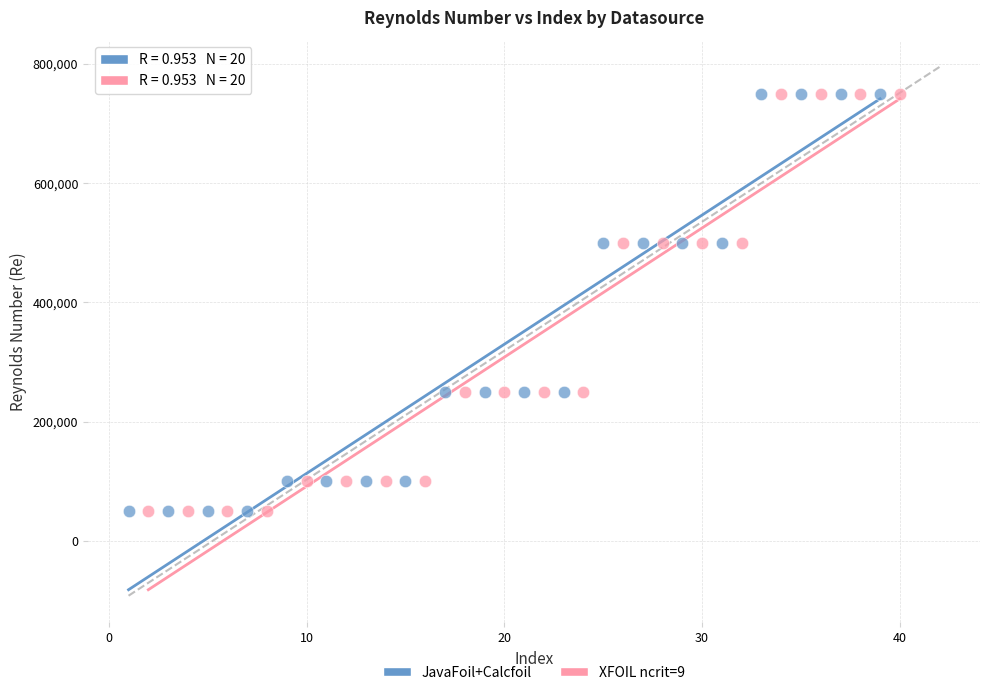

What are all the series names shown in the legend?

JavaFoil+Calcfoil, XFOIL ncrit=9